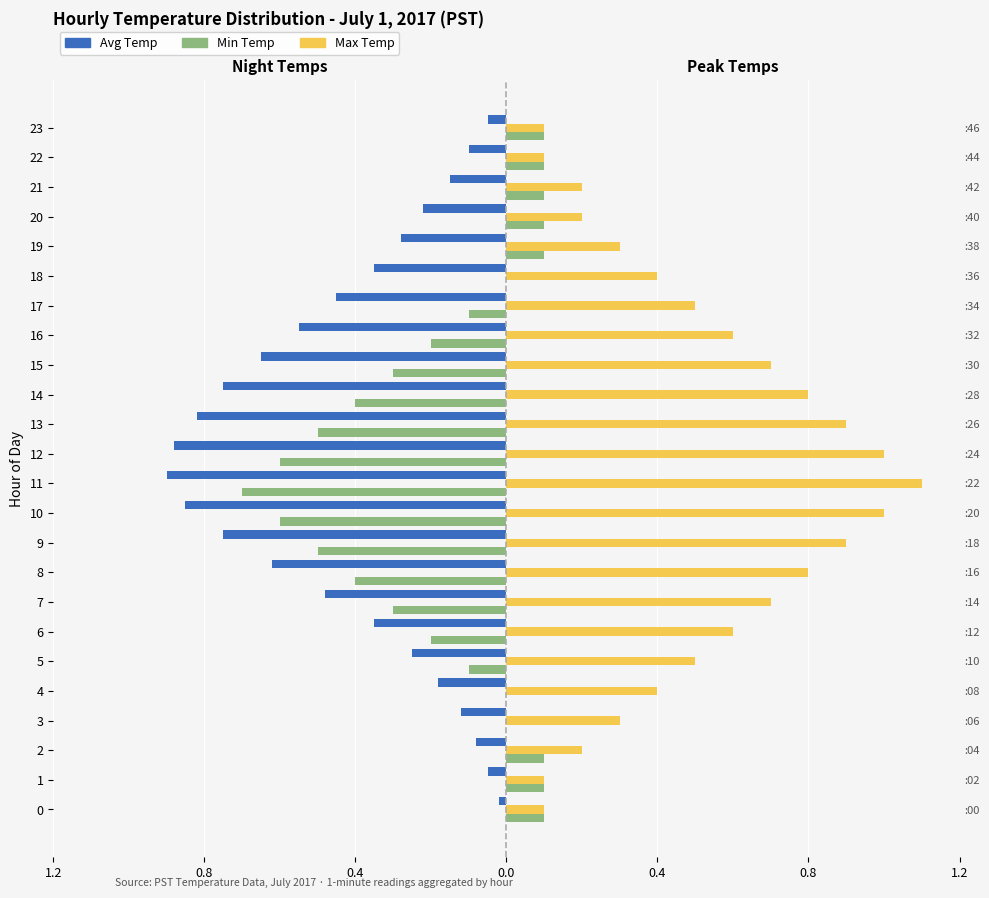

Which has a higher value, 1 or 14?

1